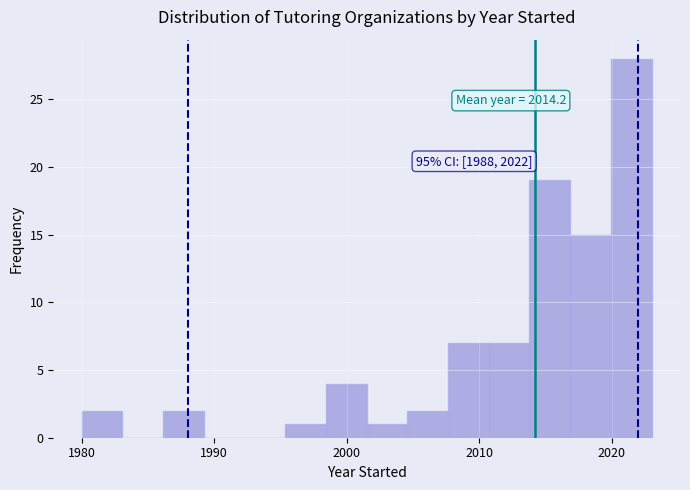

Around what value on the x-axis is the tallest bar? Give the approximate position of its centre, as read against the axis.

2021